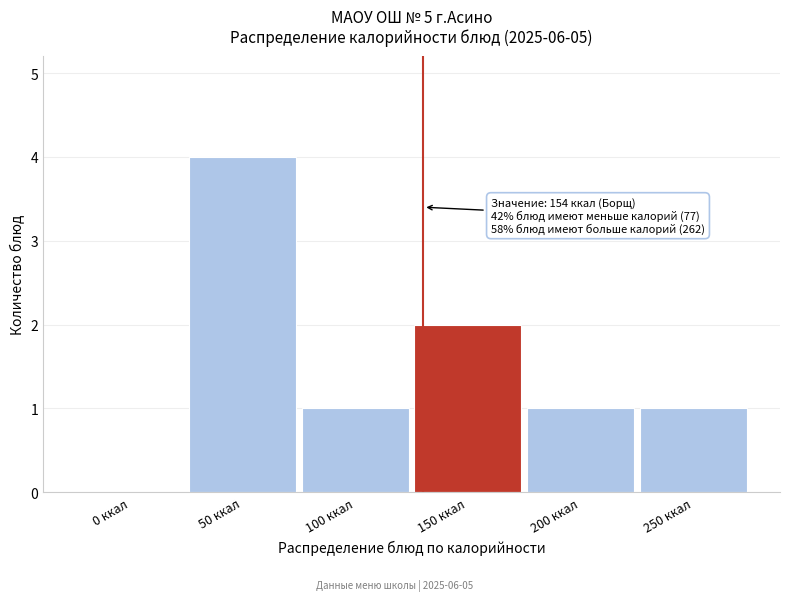

Reading left to right, extract all data points from this chart.

0 ккал=0	50 ккал=4	100 ккал=1	150 ккал=2	200 ккал=1	250 ккал=1